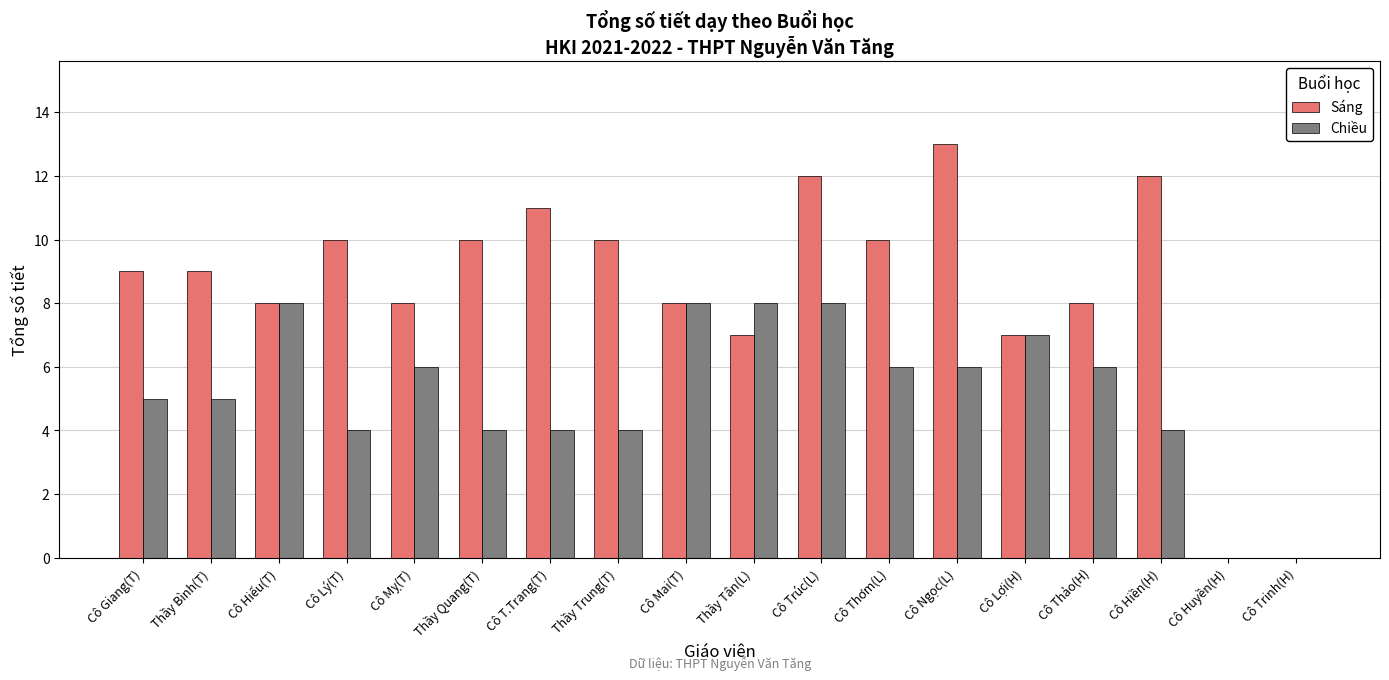

Read the Chiều value at Cô Thảo(H).

6